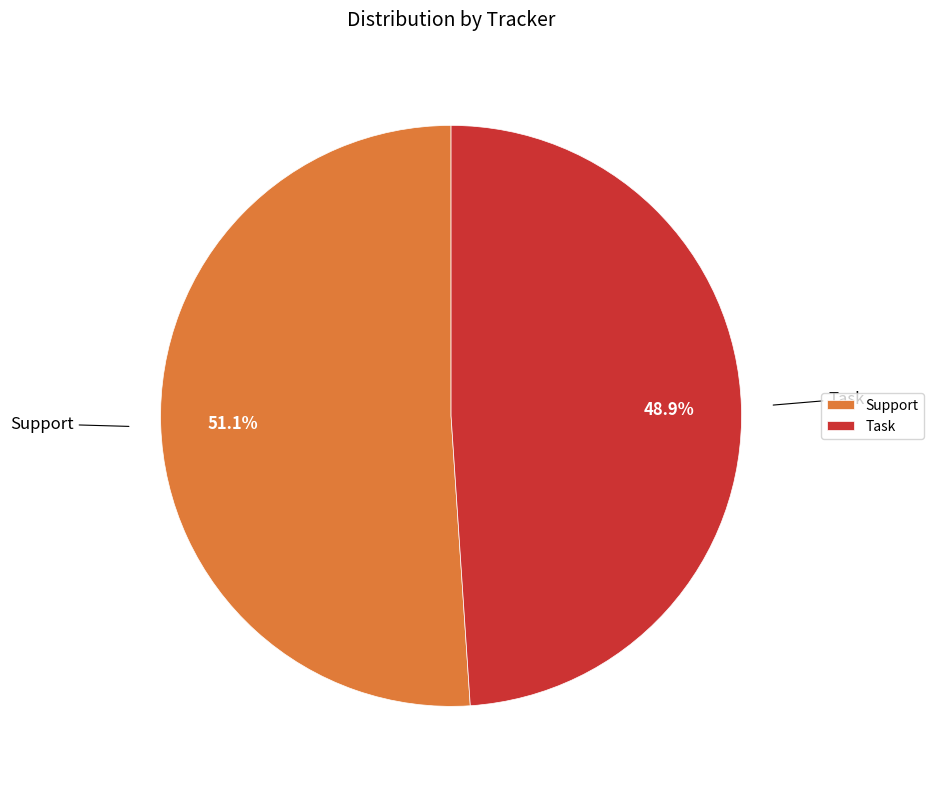

Rank the categories by value from lowest to highest.

Task, Support